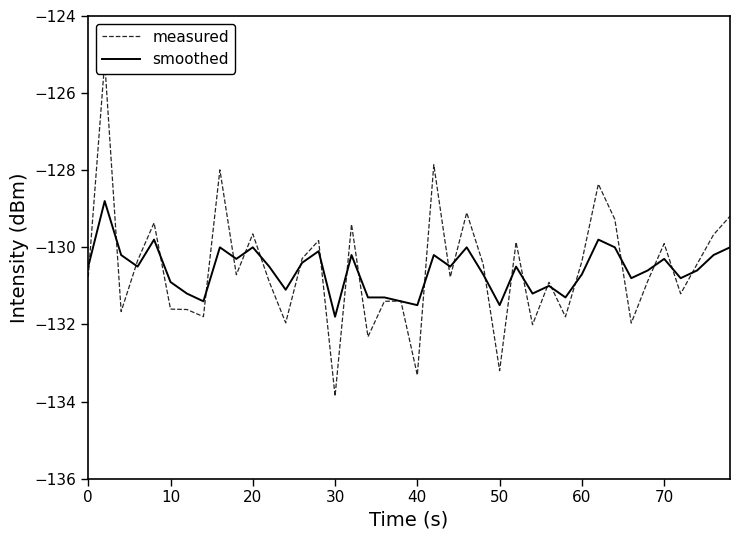

Does the chart display data point markers on the line(s)?

No